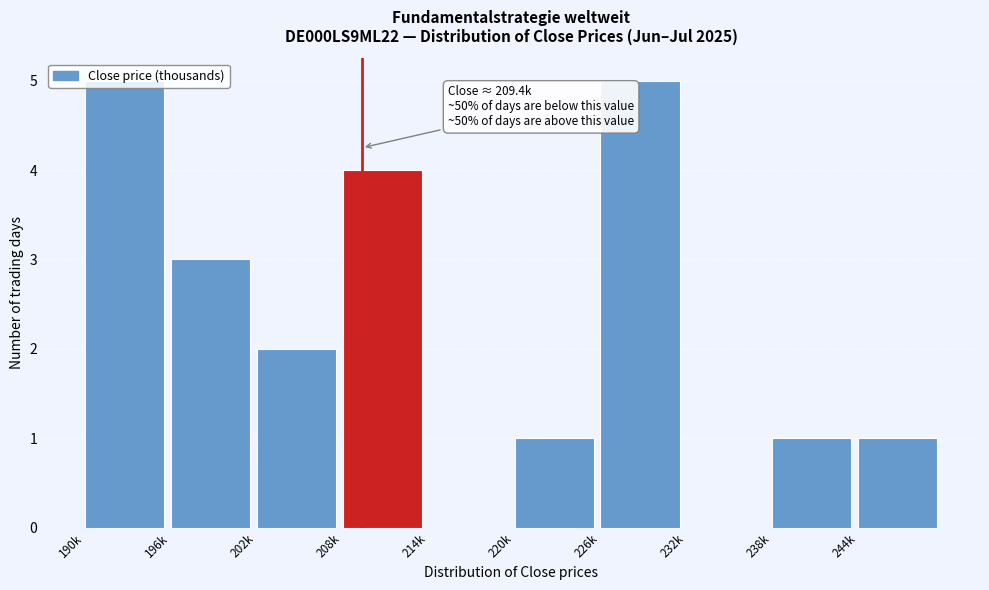

What is the greatest value displayed?

5